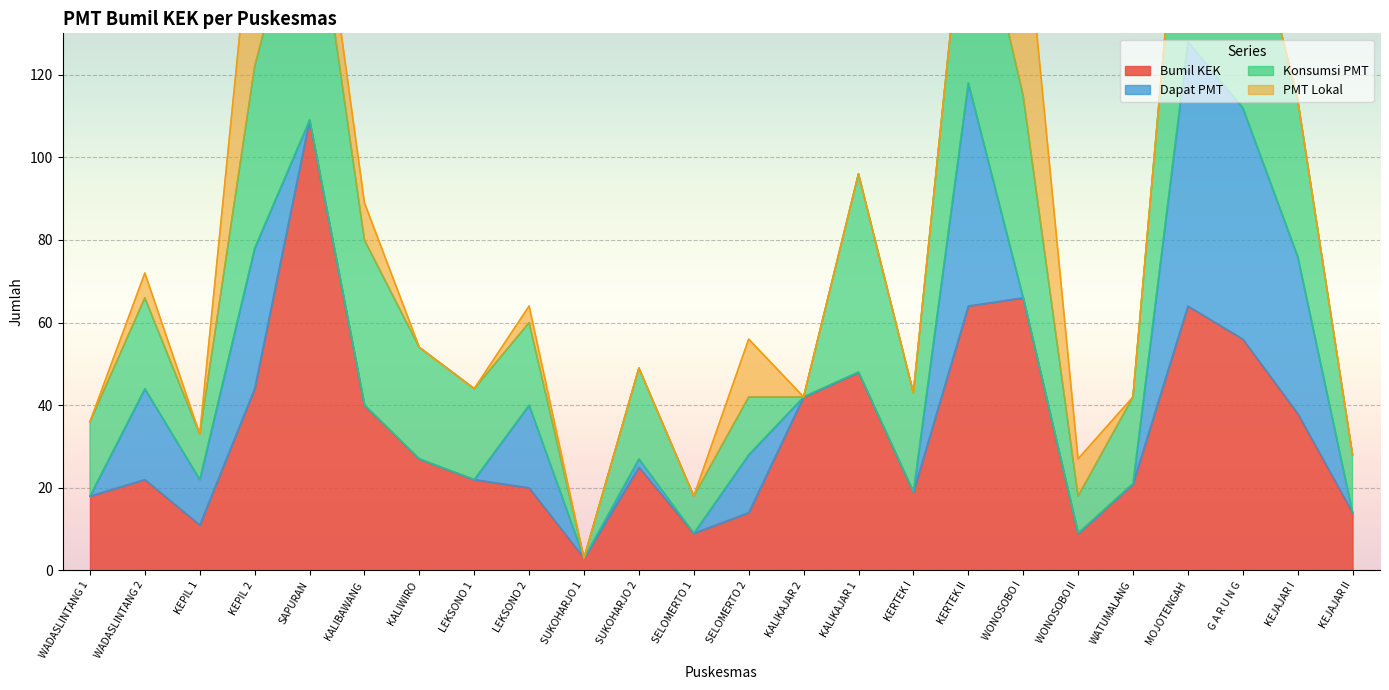

Is it true that Bumil KEK equals 19 at KEJAJAR I?

False